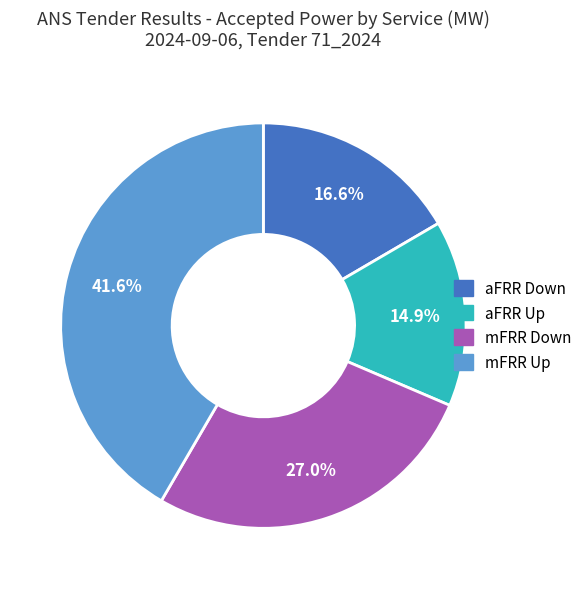

How many slices are in this pie chart?

4